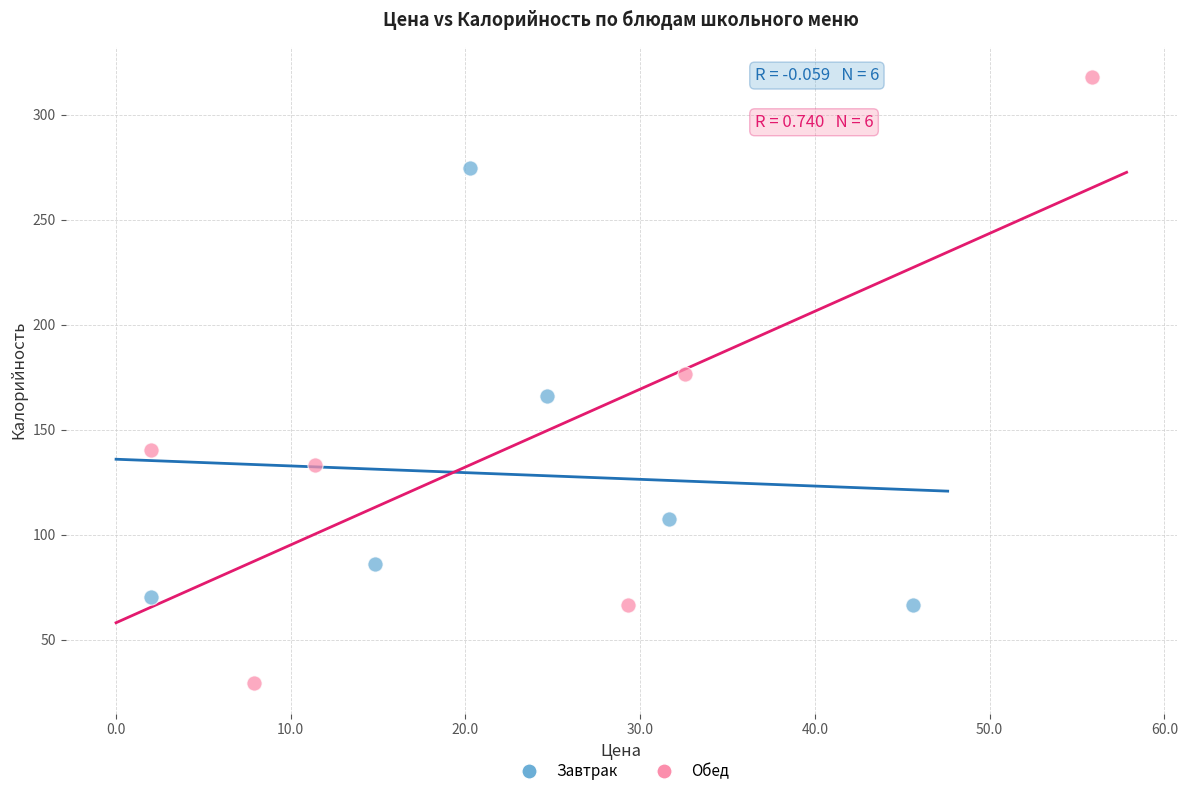

Which series contains the highest Y value?

Обед